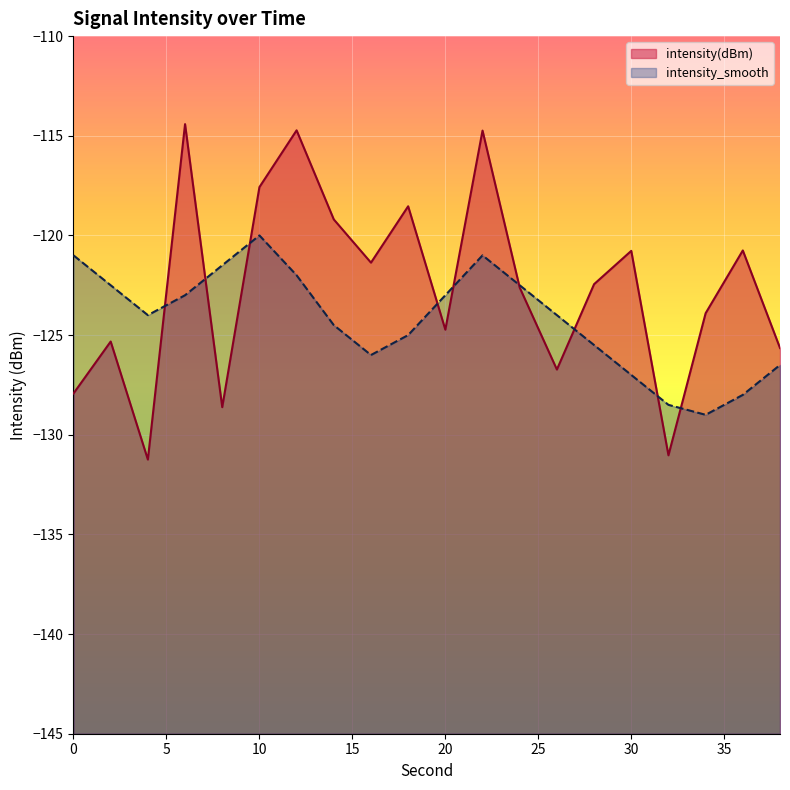

Which series changed the most between 20 and 26?

intensity(dBm)